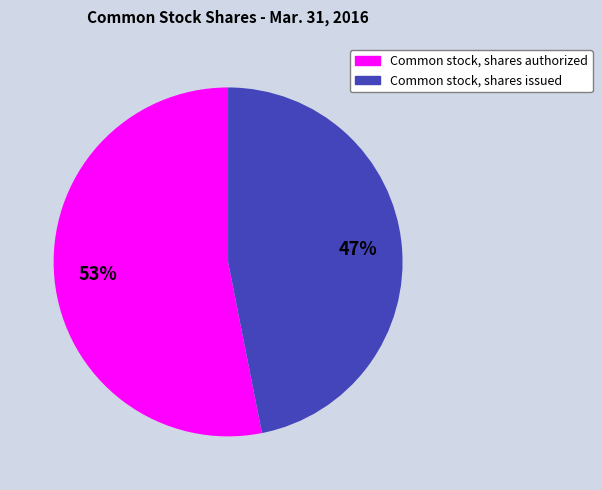

Is there a majority slice in this chart?

Yes